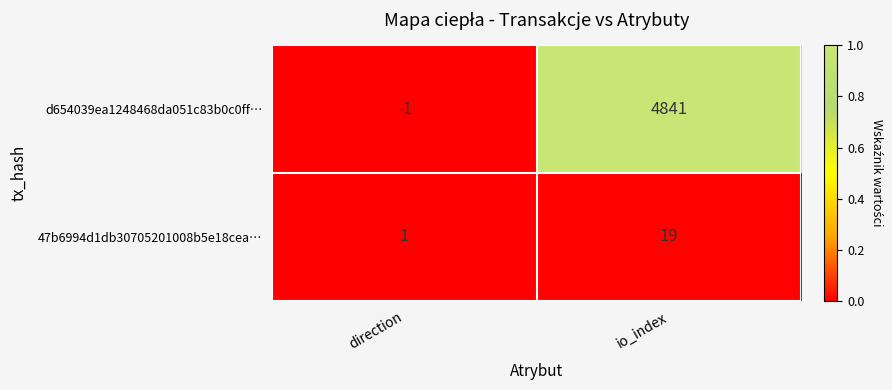

What is the greatest value displayed?

4841